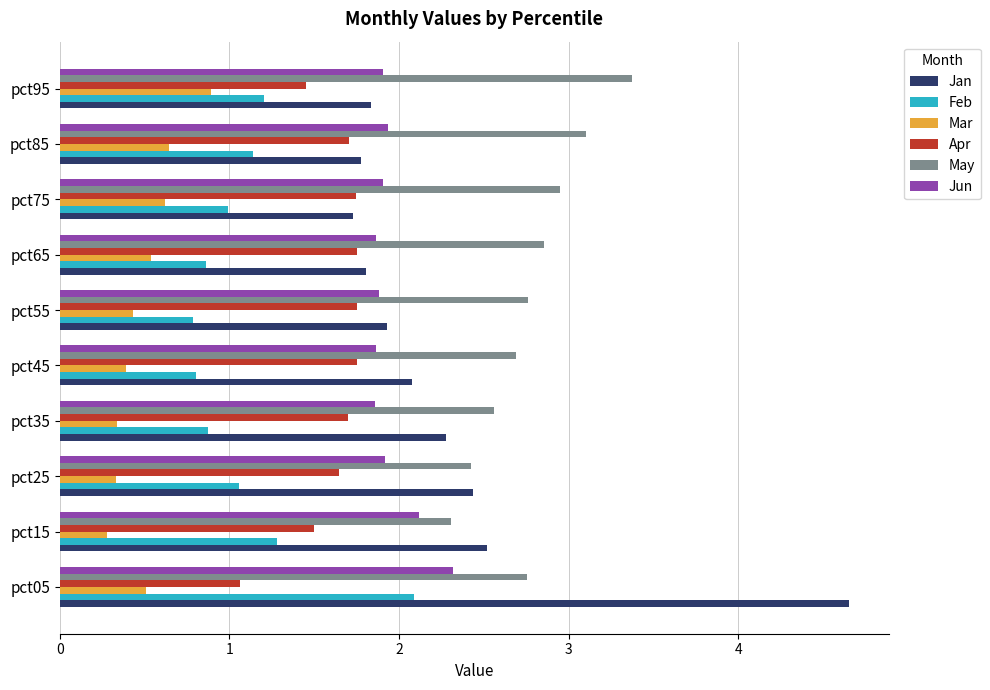

At how many categories does at least one series exceed 2?

10